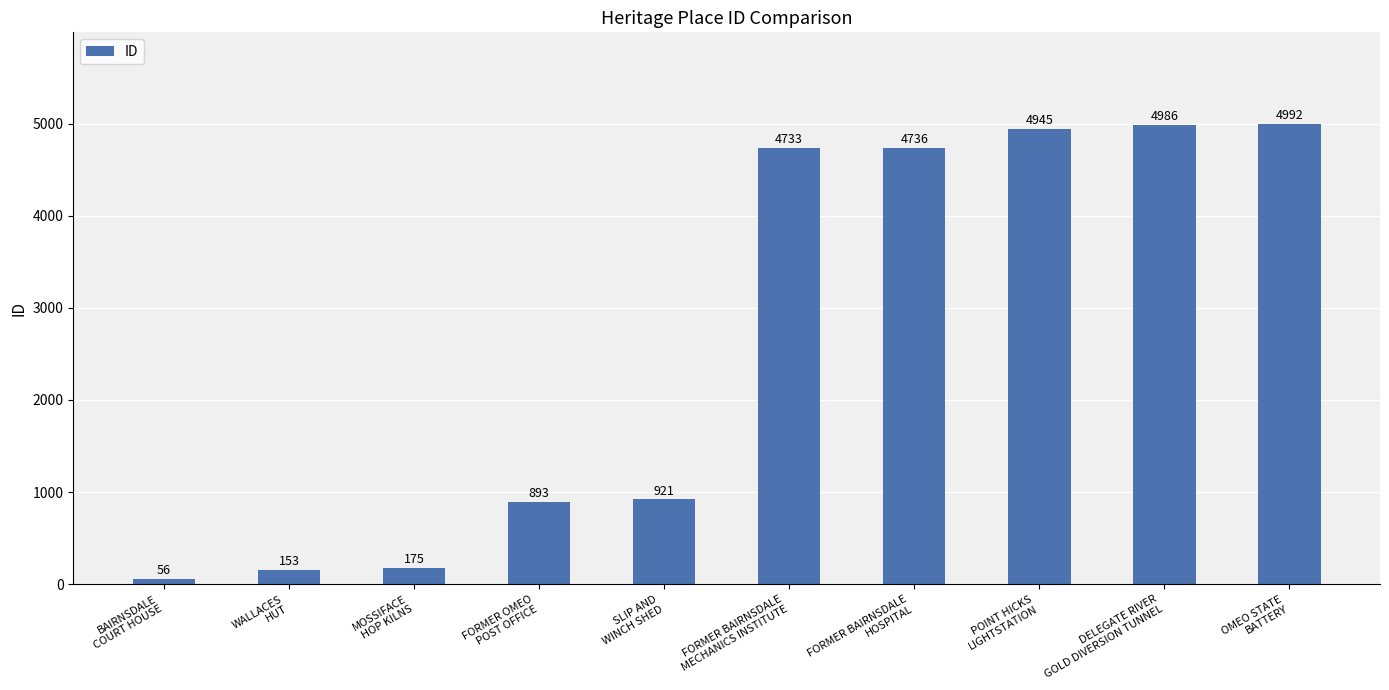

Where is the data nearest to the value 2524?

SLIP AND
WINCH SHED